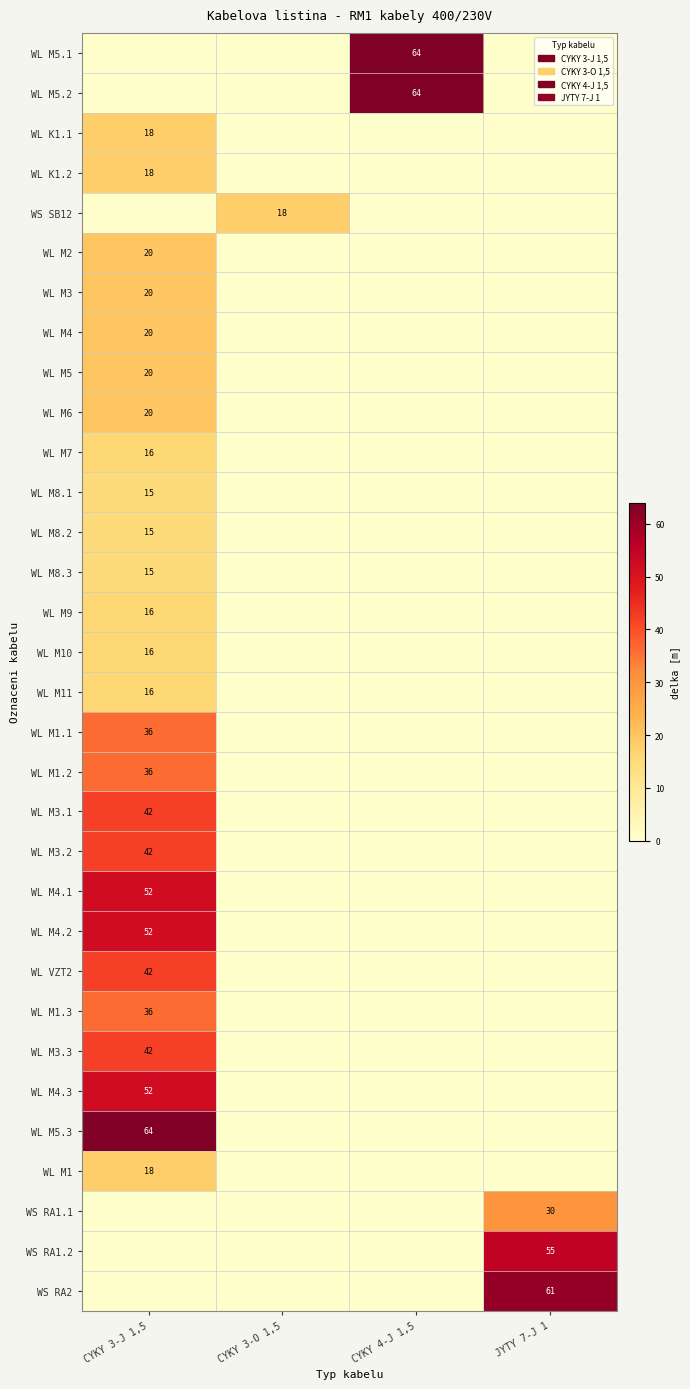

Between JYTY 7-J 1 and CYKY 3-J 1,5, which is larger?

JYTY 7-J 1